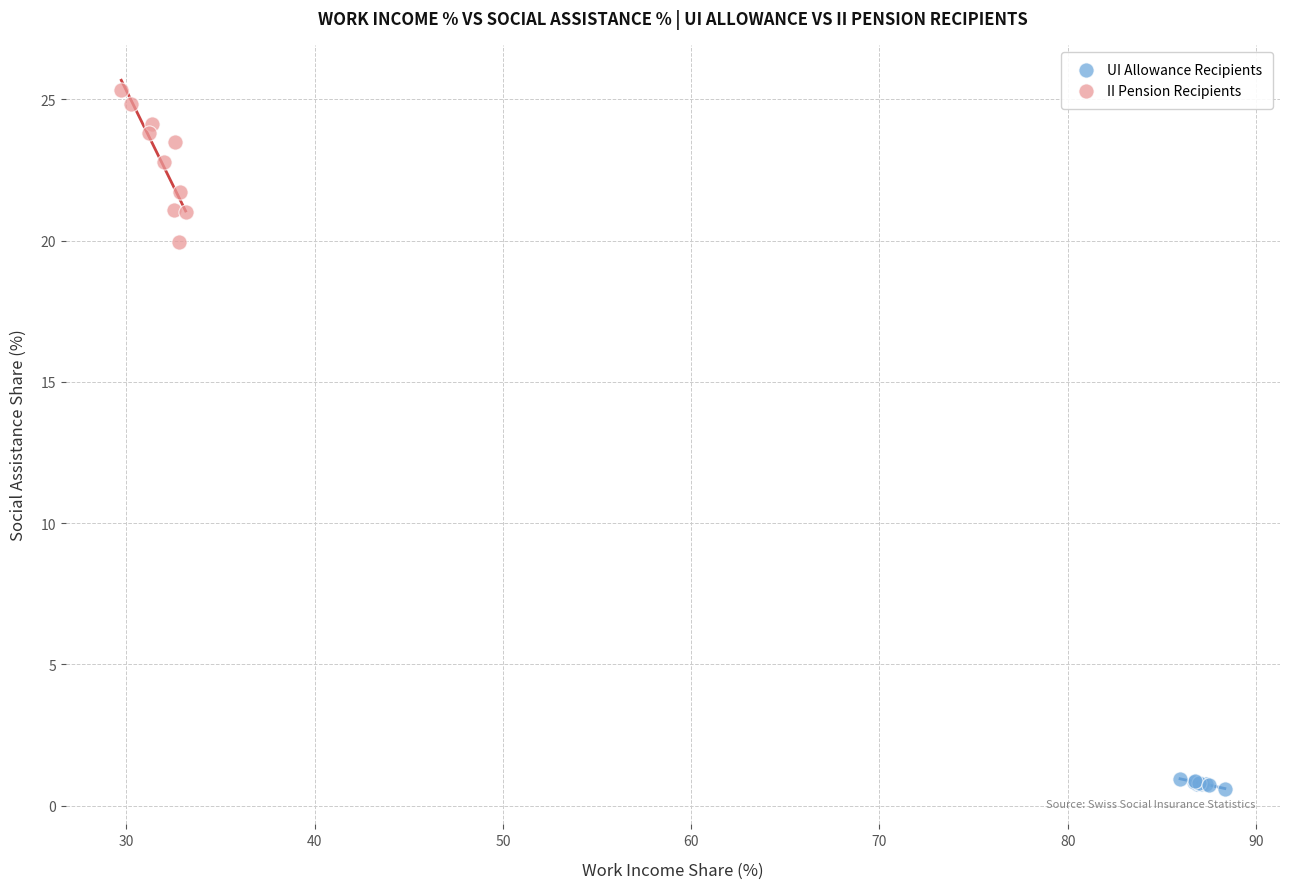

Which series has the largest Y range (max minus min)?

II Pension Recipients